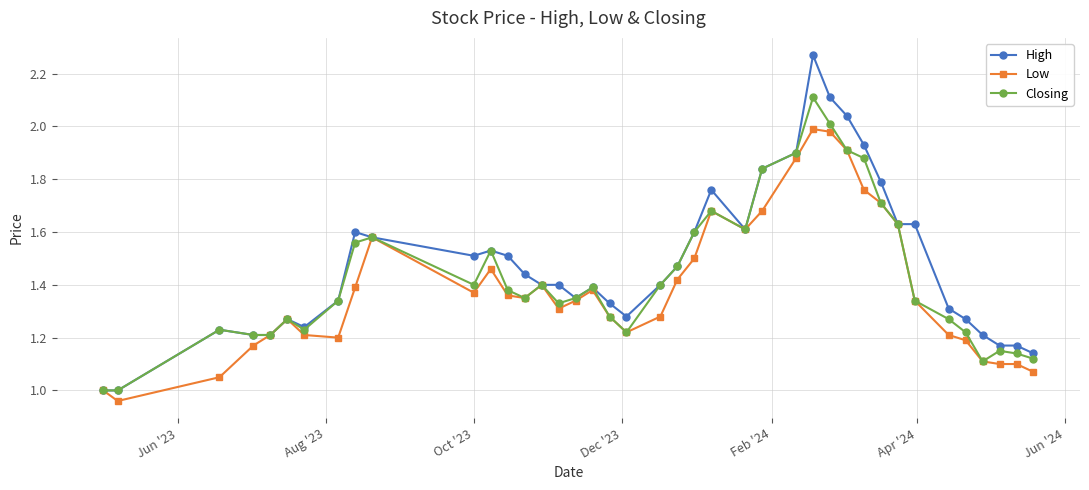

Count the number of categories in the chart.

40